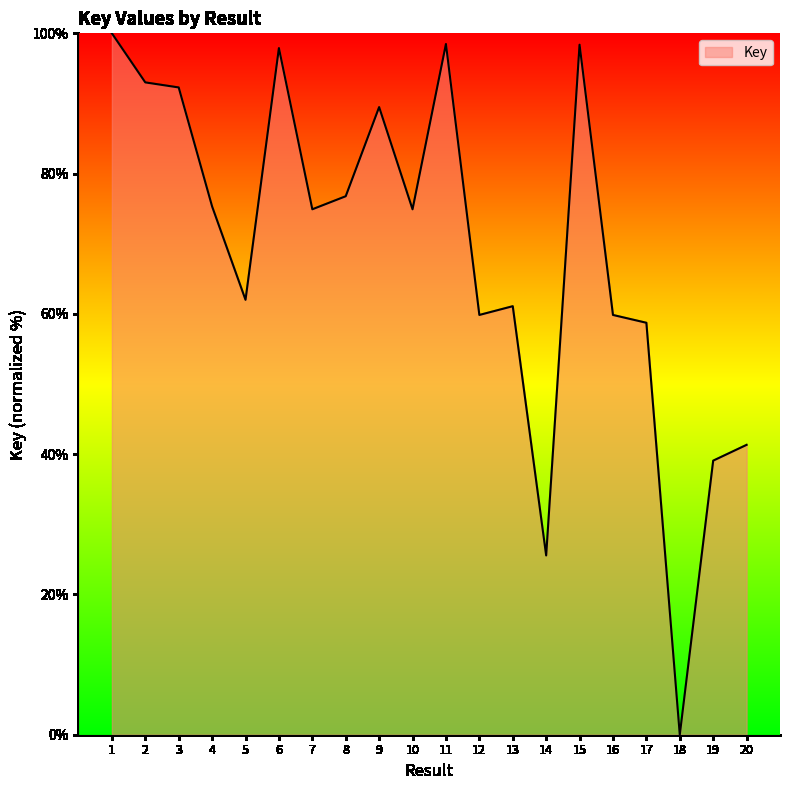

Count the number of values greater than 74.

11